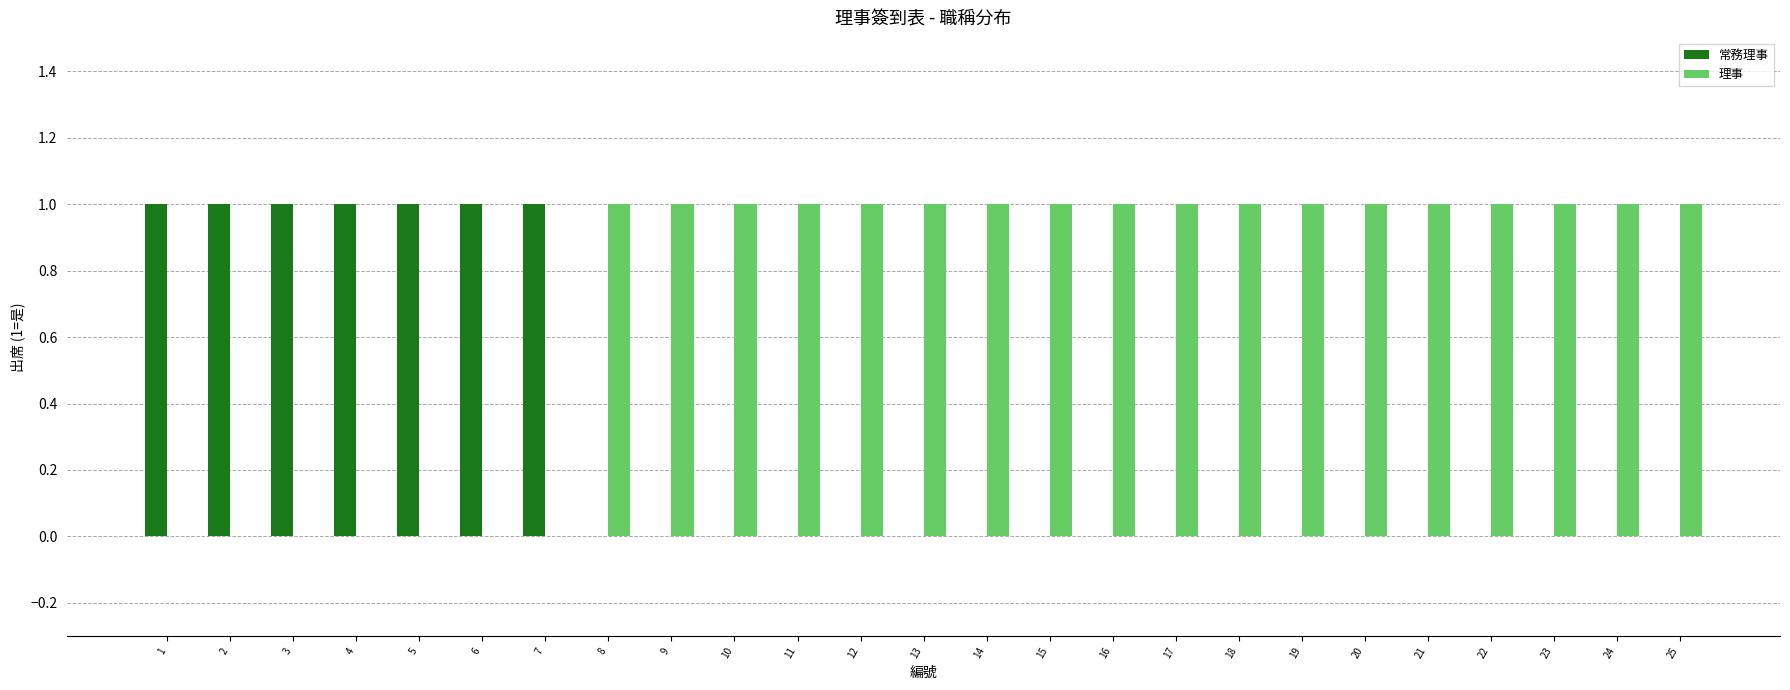

Which series has the largest total across all categories?

理事